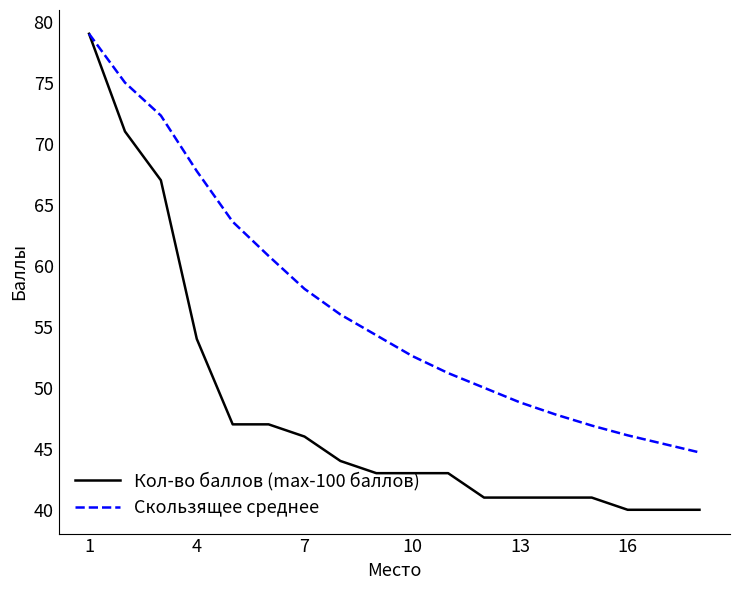

Rank the series by their average value, from highest to lowest.

Скользящее среднее, Кол-во баллов (max-100 баллов)